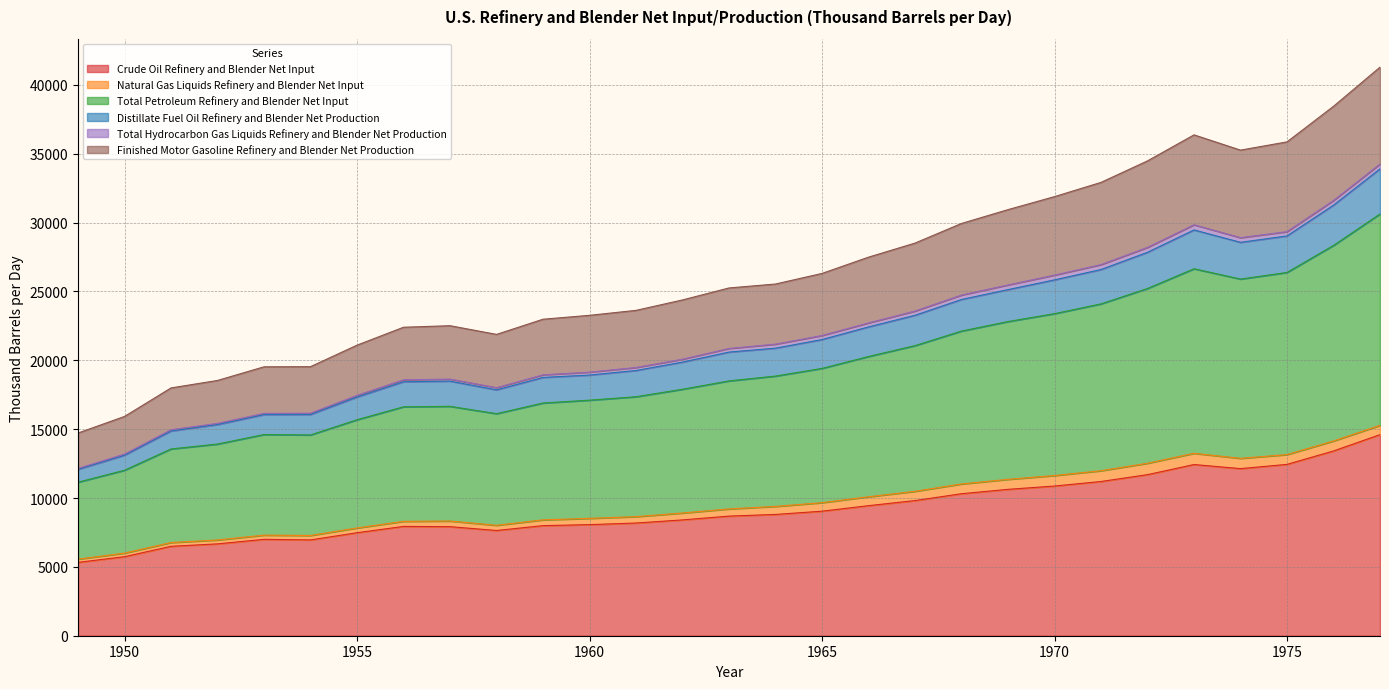

True or false: Finished Motor Gasoline Refinery and Blender Net Production has more than 2 interior local peaks.

False